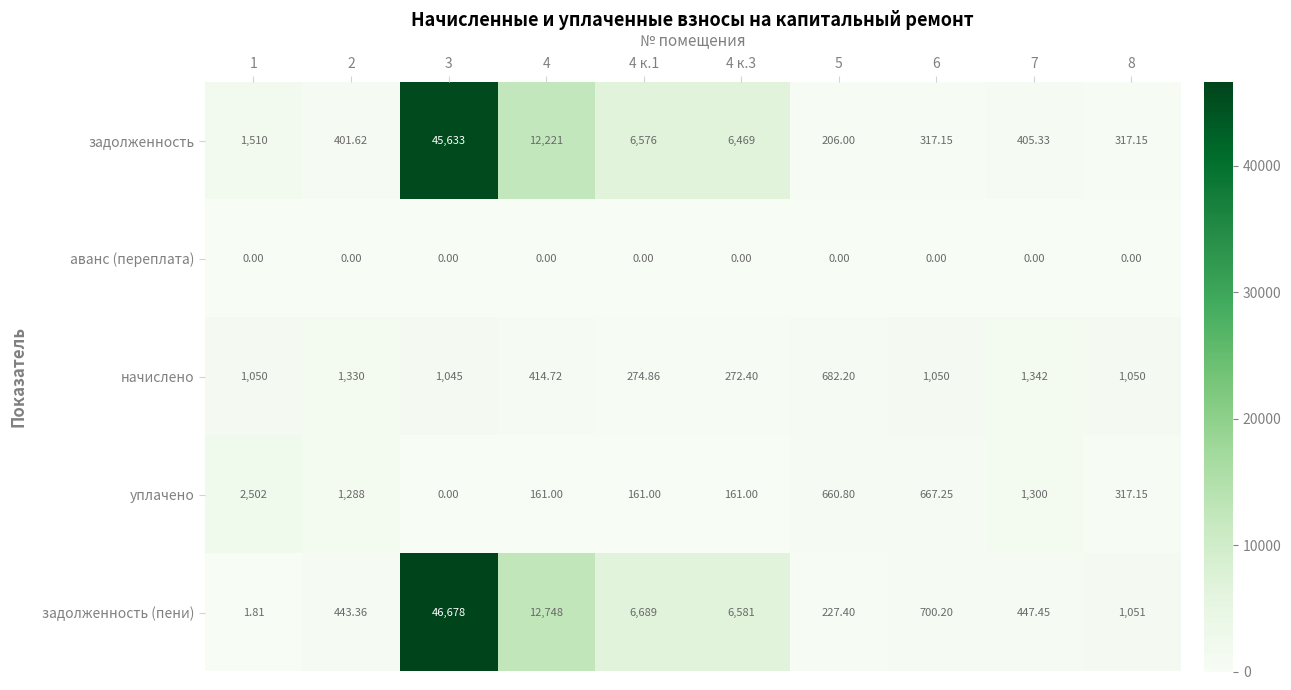

How many values in the уплачено series exceed 660?

5